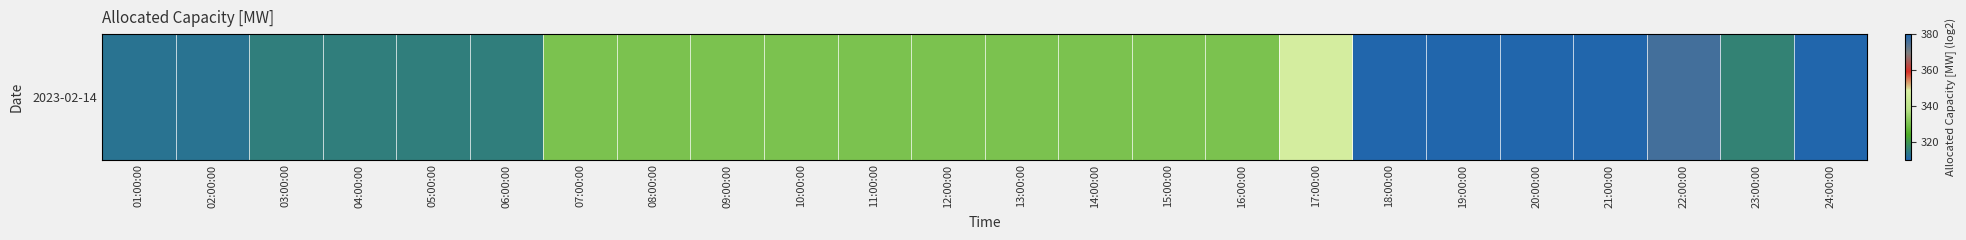

What is the difference between the second highest and minimum values?

70